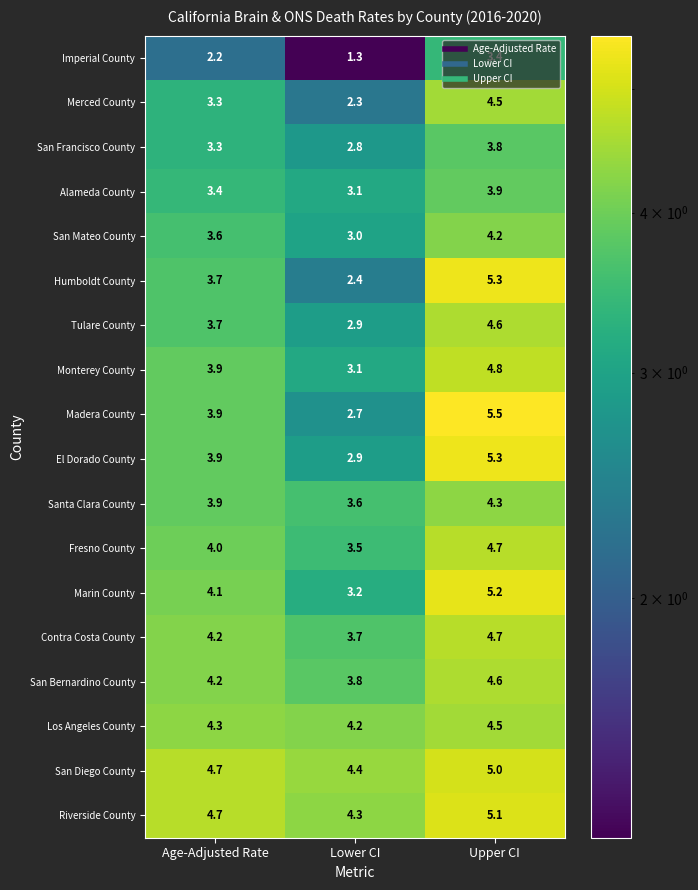

What is the spread (max minus min) of values at Upper CI?

2.1